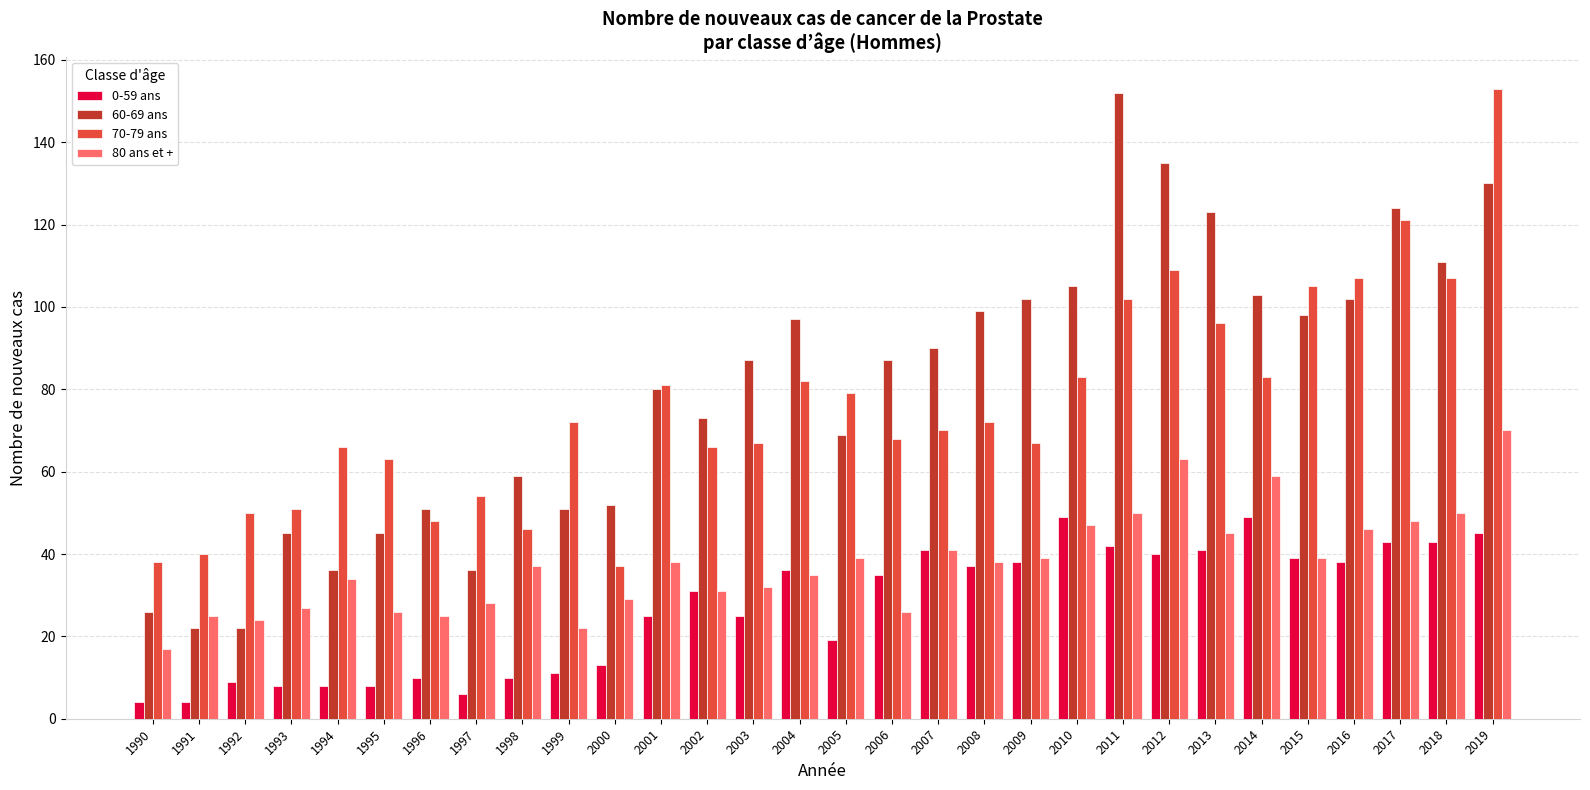

At which category is the sum across all series the highest?

2019